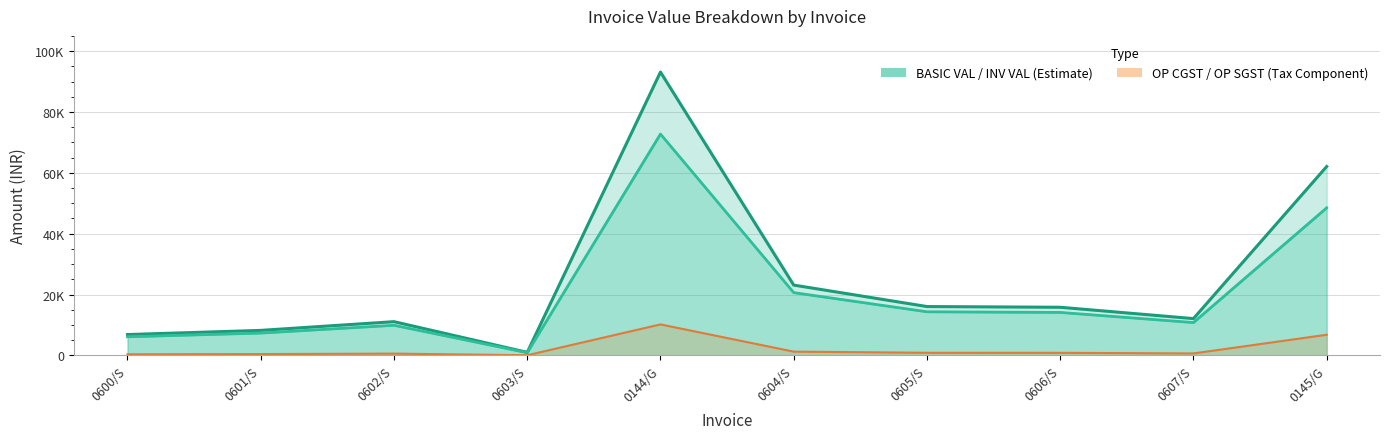

The chart shows a value of 12068.6 at 0600/S. True or false?

False